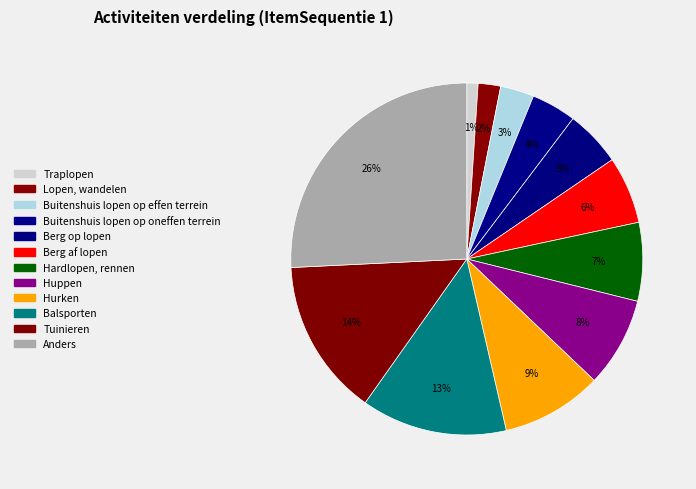

What is the smallest slice in the pie chart?

Traplopen